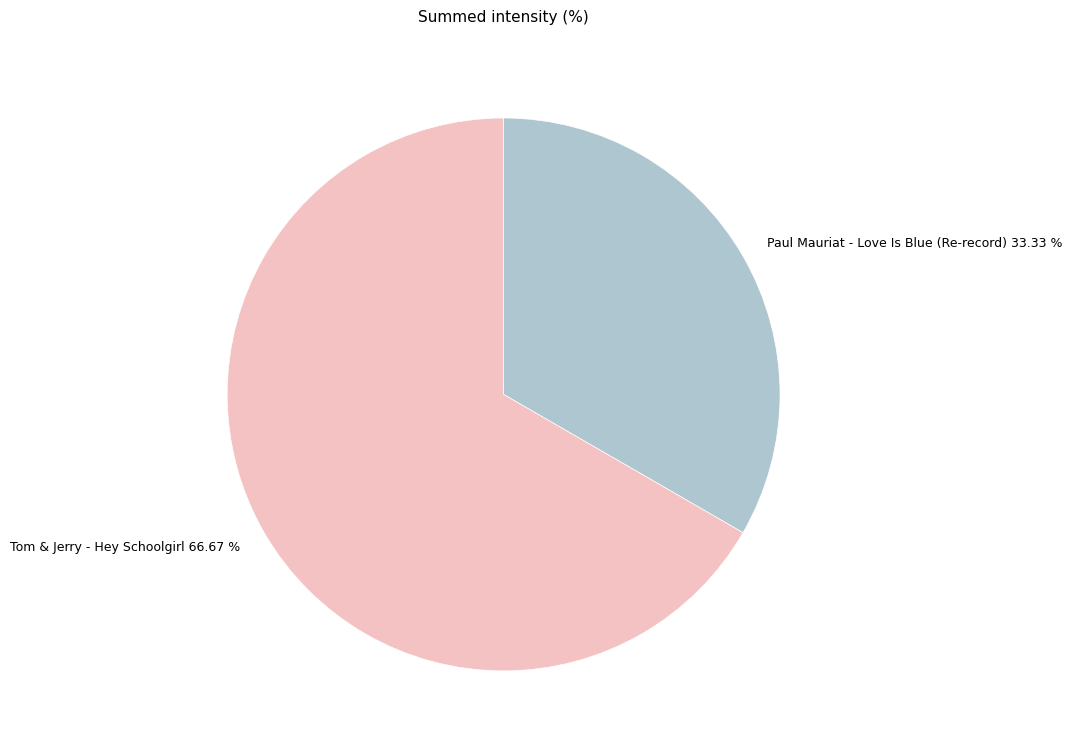

Which category accounts for the majority?

Tom & Jerry - Hey Schoolgirl